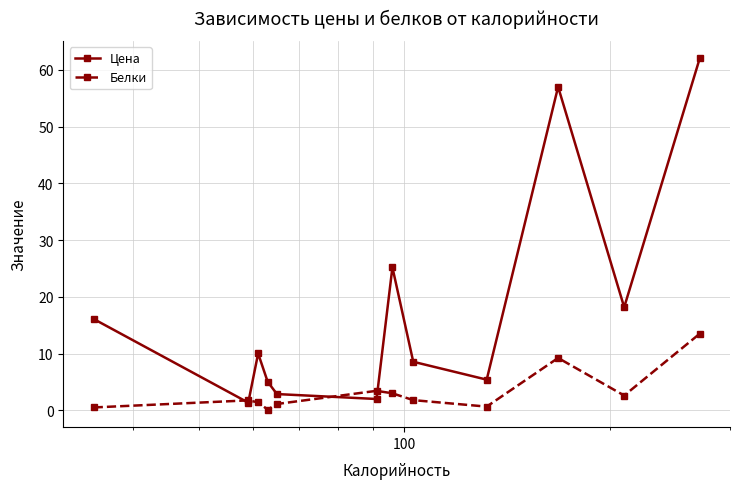

Which series ends up on top after the final intersection of Белки and Цена?

Цена